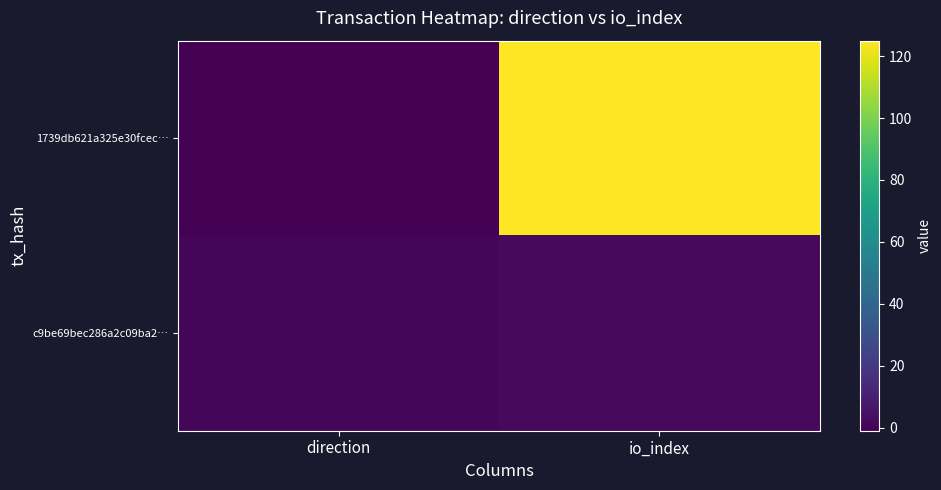

At how many categories does at least one series exceed 52?

1